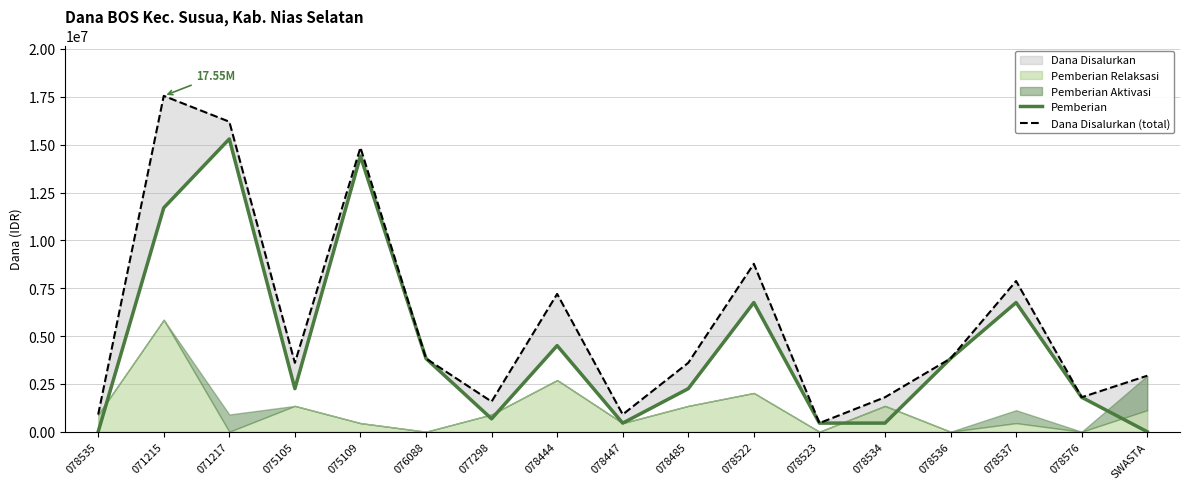

Reading right to left, list all the values displayed in this chart.

Pemberian: SWASTA=0	078576=1800000	078537=6750000	078536=3825000	078534=450000	078523=450000	078522=6750000	078485=2250000	078447=450000	078444=4500000	077298=675000	076088=3825000	075109=14400000	075105=2250000	071217=15300000	071215=11700000	078535=0
Dana Disalurkan (total): SWASTA=2925000	078576=1800000	078537=7875000	078536=3825000	078534=1800000	078523=450000	078522=8775000	078485=3600000	078447=900000	078444=7200000	077298=1575000	076088=3825000	075109=14850000	075105=3600000	071217=16200000	071215=17550000	078535=900000